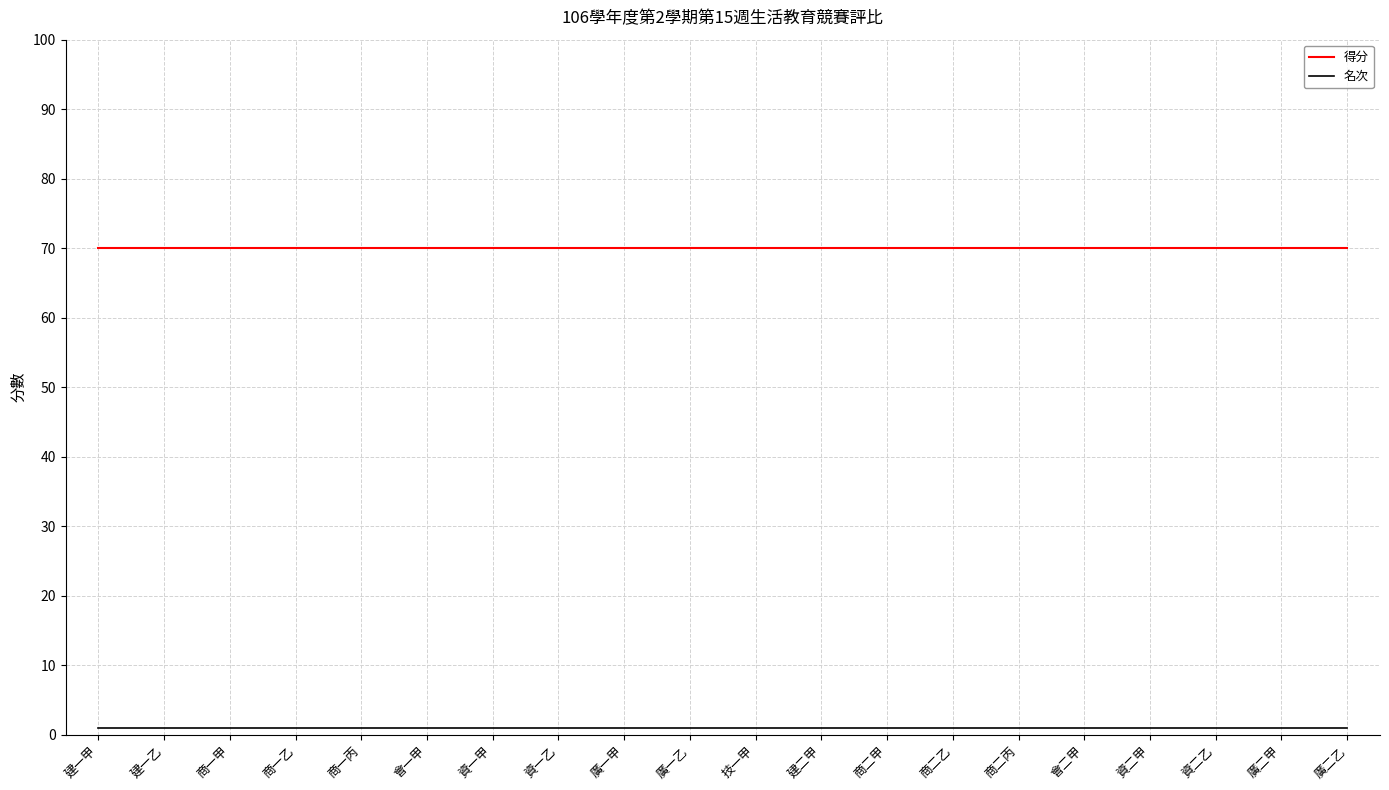

What is the maximum value shown in the chart?

70